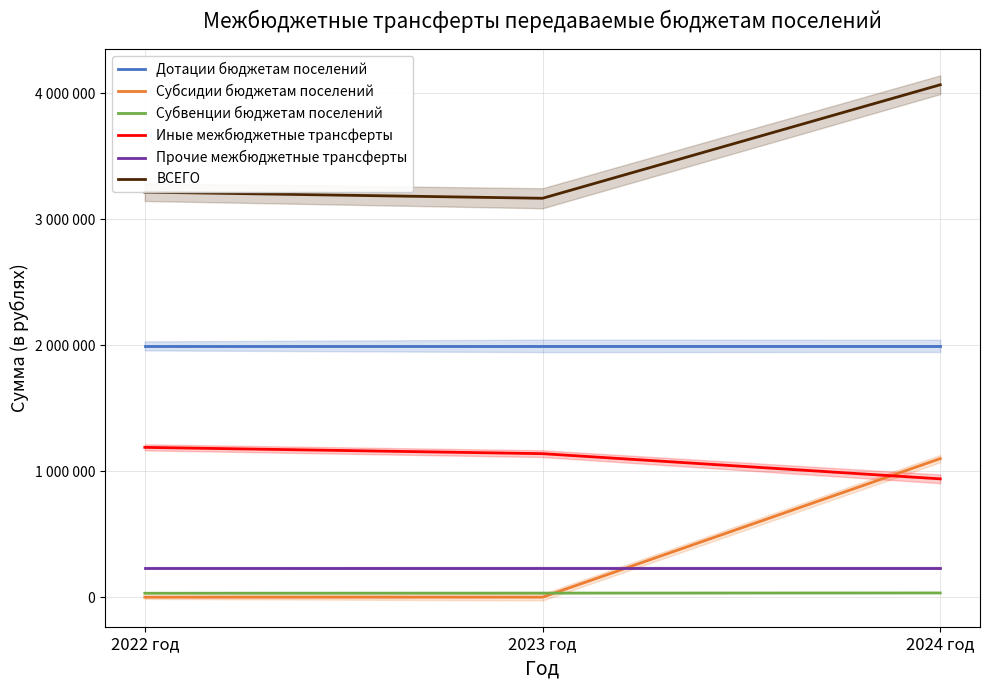

Reading left to right, extract all data points from this chart.

Дотации бюджетам поселений: 1994995	1994995	1994995
Субсидии бюджетам поселений: 0	0	1100000
Субвенции бюджетам поселений: 31400	32500	33700
Иные межбюджетные трансферты: 1189360	1139360	939360
Прочие межбюджетные трансферты: 234360	234360	234360
ВСЕГО: 3215755	3166855	4068055